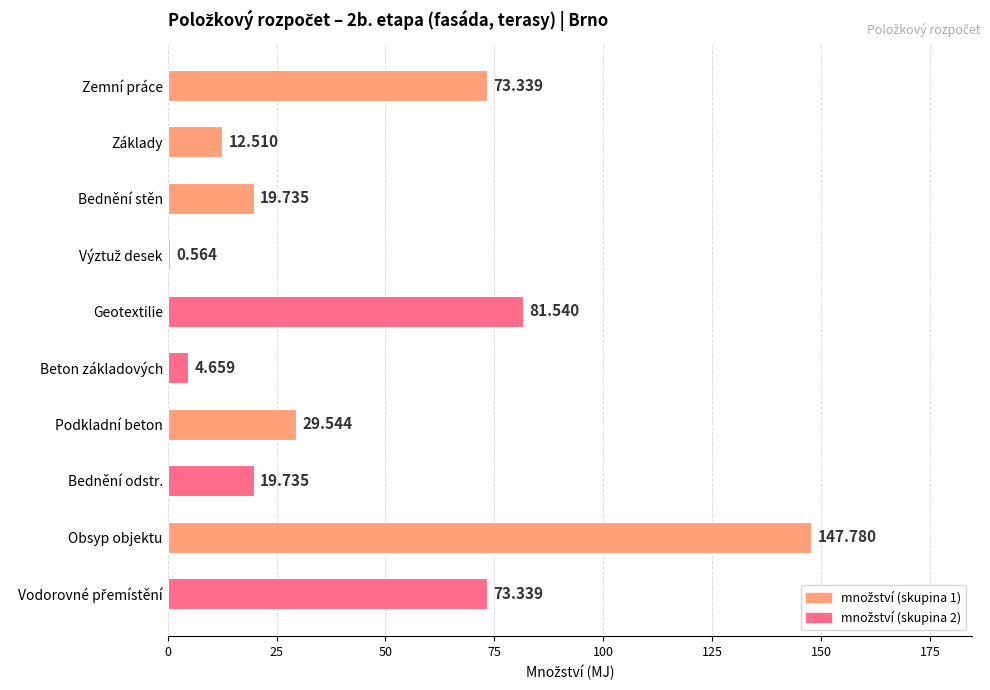

Which label corresponds to the largest value in the chart?

Obsyp objektu